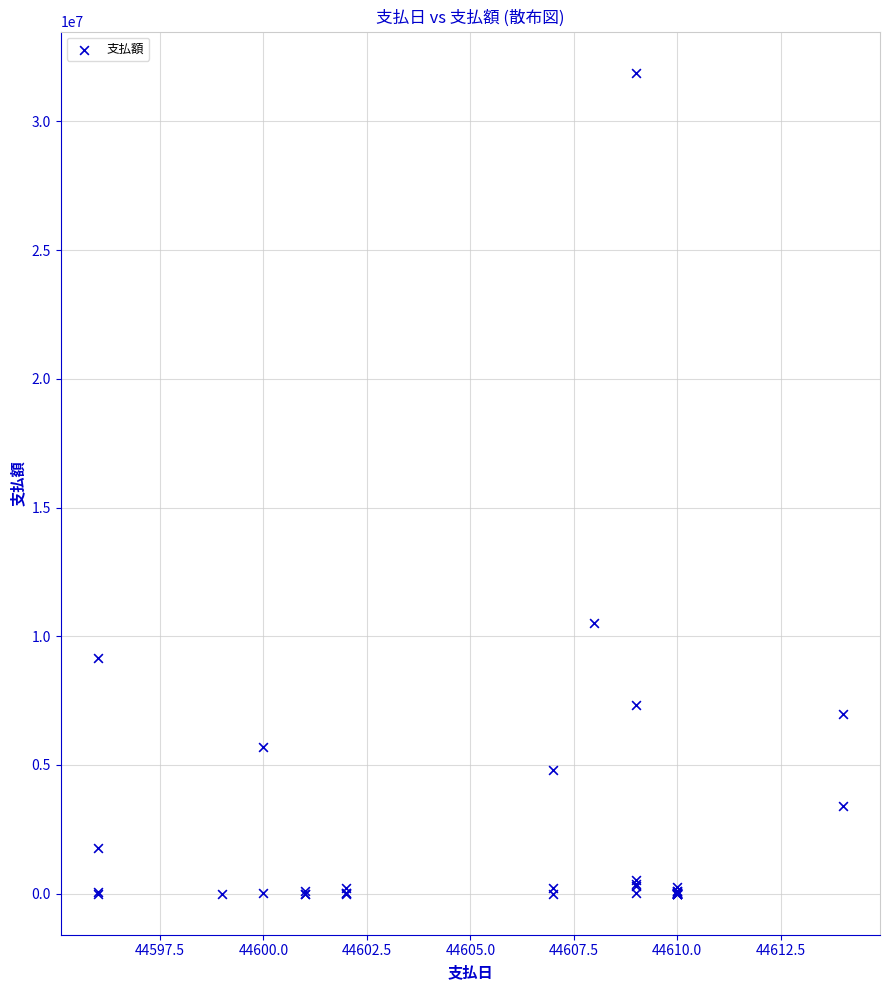

What Y value in the scatter plot is closest to 15947753?

10530385